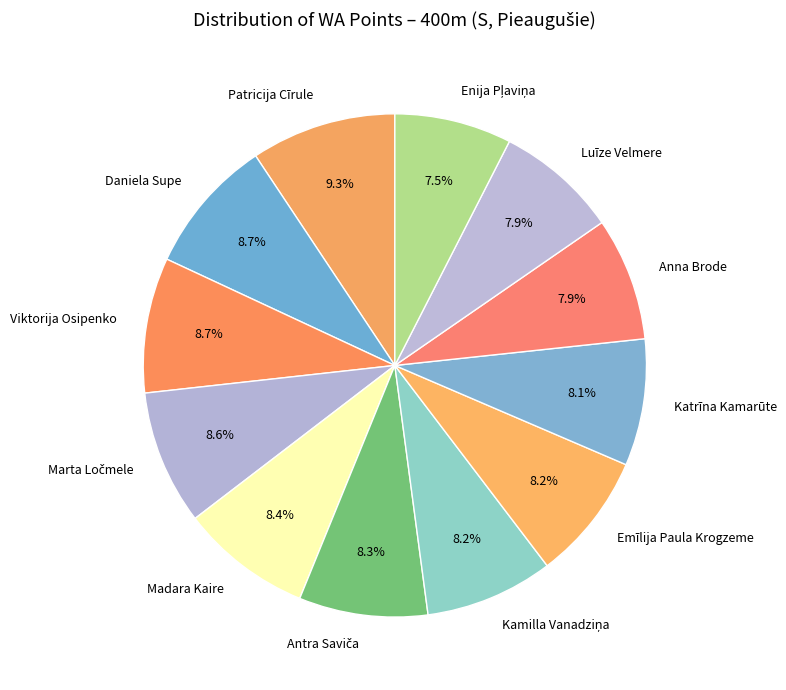

Is Anna Brode the majority of the pie?

No